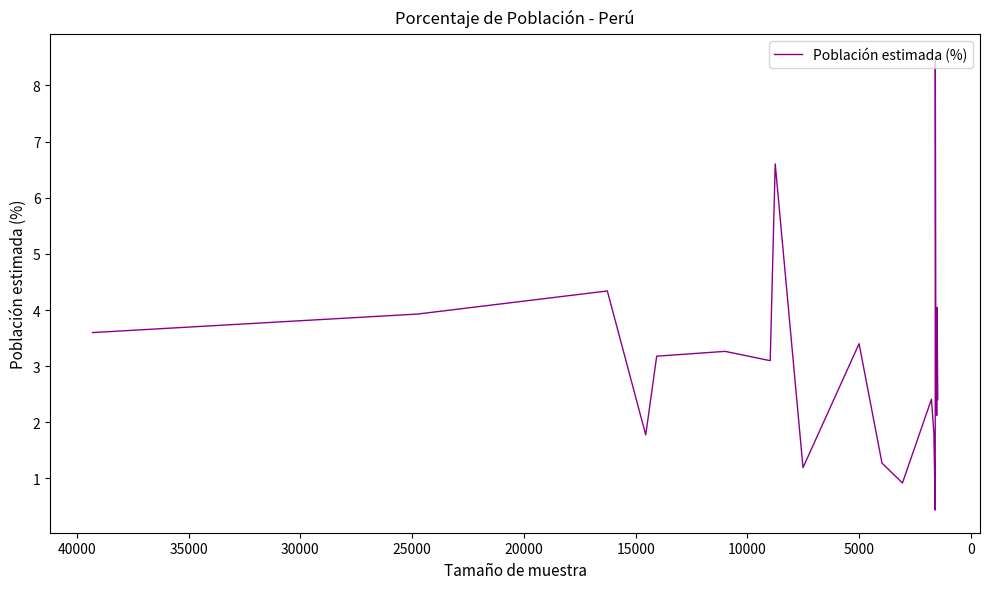

What is the smallest value displayed?

0.4